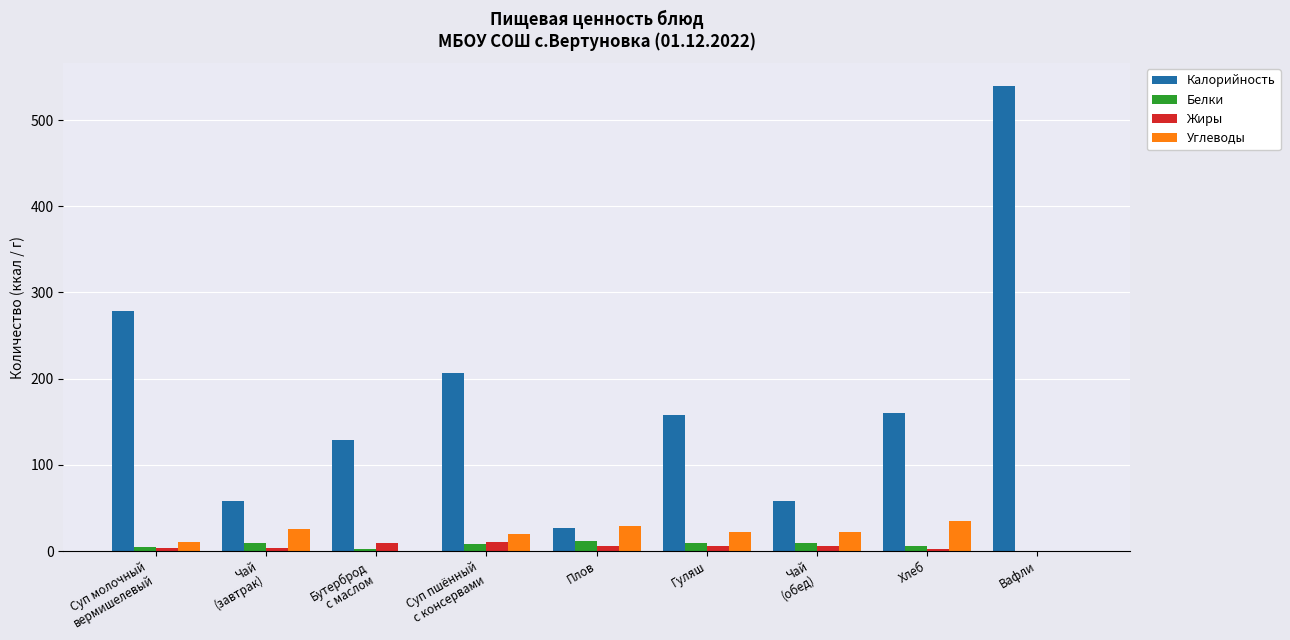

What is the highest value of the Углеводы series?

35